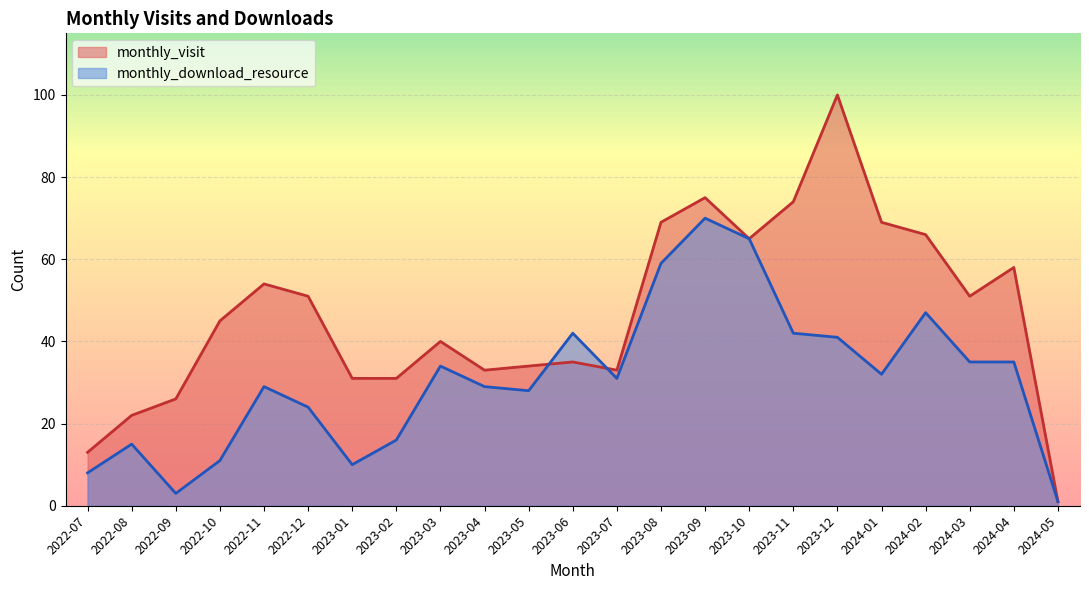

What is the label of the 15th point from the right?

2023-03